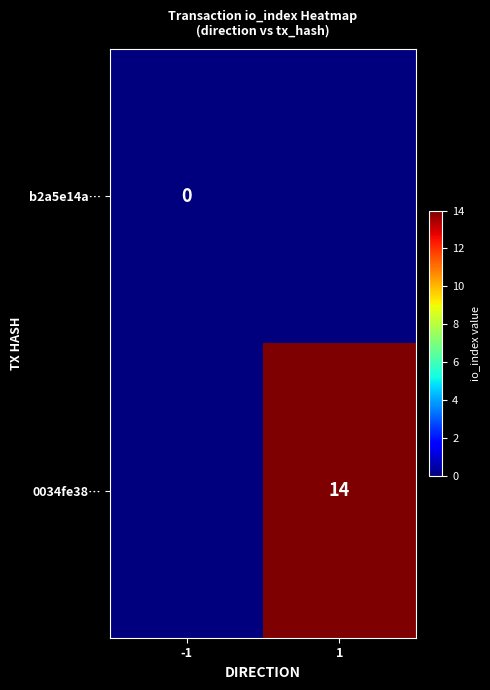

True or false: 0034fe38… has a value of 14 at 1.

True